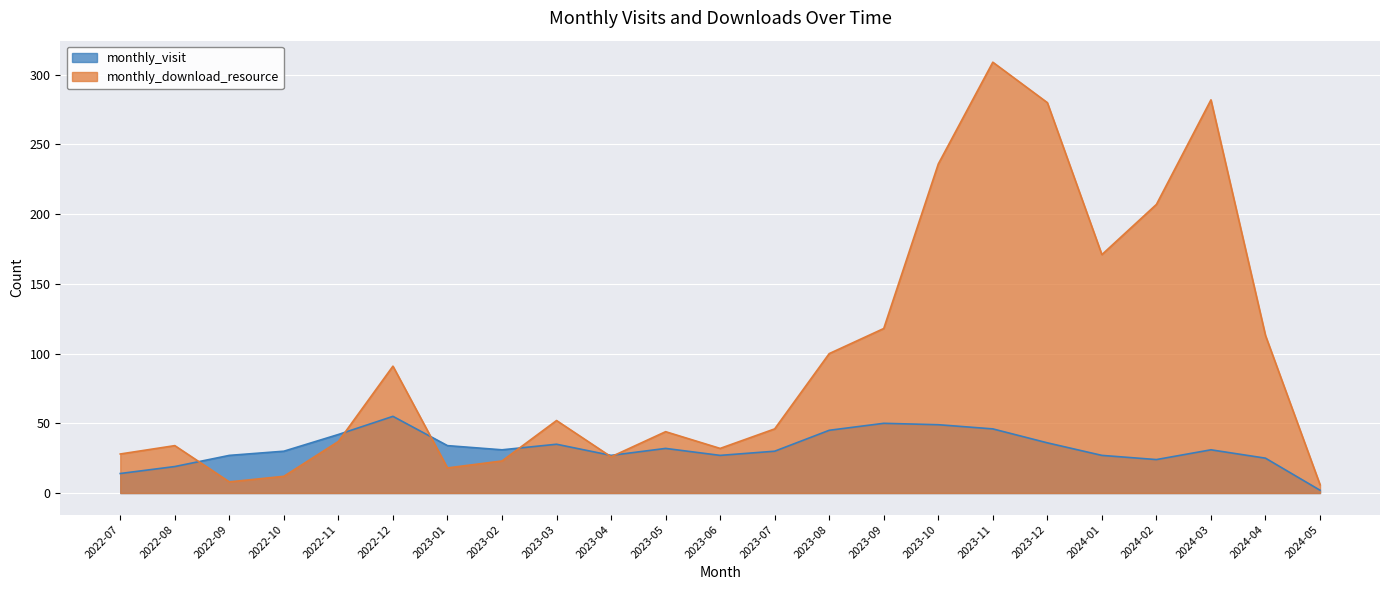

What is the label of the 7th point from the left?

2023-01